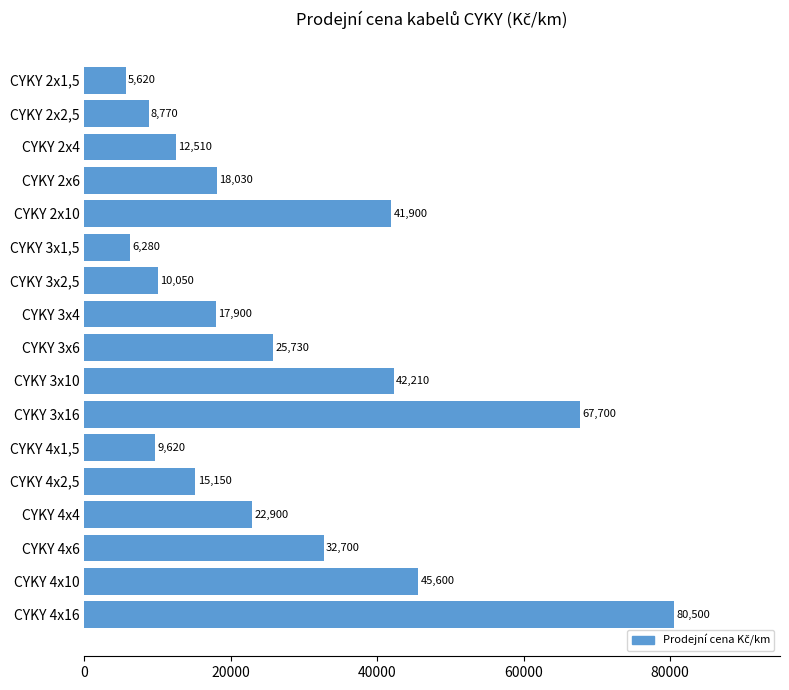

What is the value of the 10th bar from the top?

42210